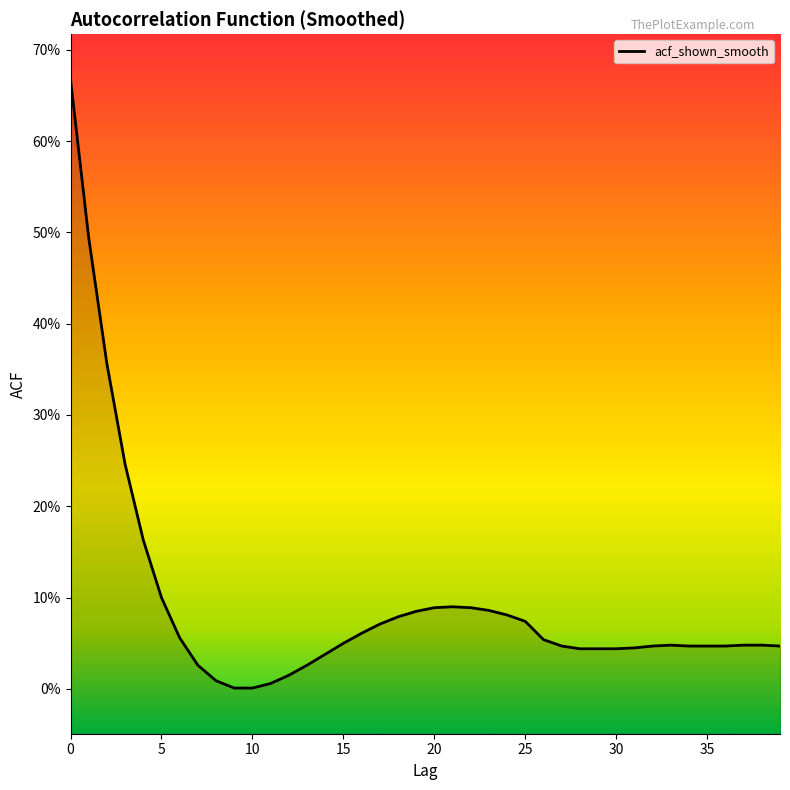

List the labels in order of value, largest first.

0, 1, 2, 3, 4, 5, 21, 20, 22, 23, 19, 24, 18, 25, 17, 16, 6, 26, 15, 33, 37, 38, 27, 32, 34, 35, 36, 39, 31, 28, 29, 30, 14, 7, 13, 12, 8, 11, 9, 10